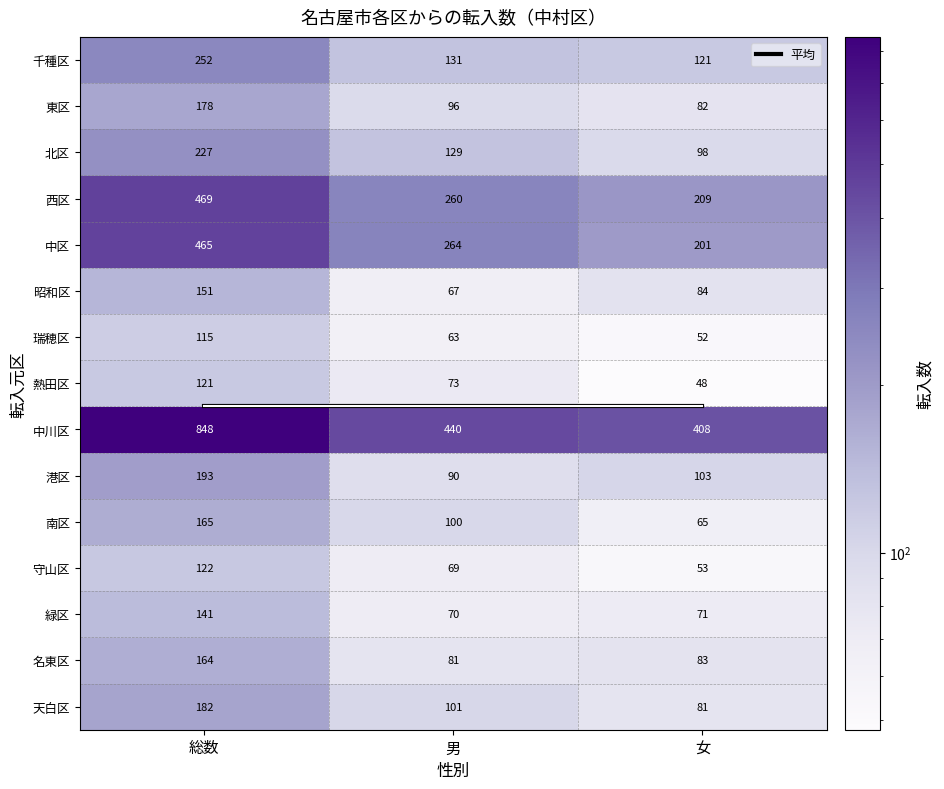

Which series has the widest spread of values?

中川区